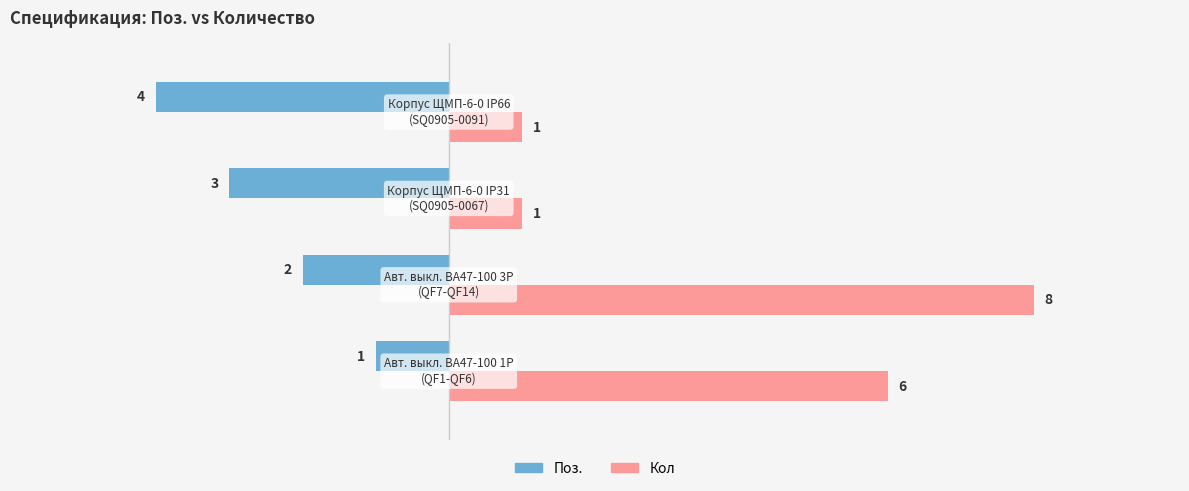

What is the average value of the Кол series?

4